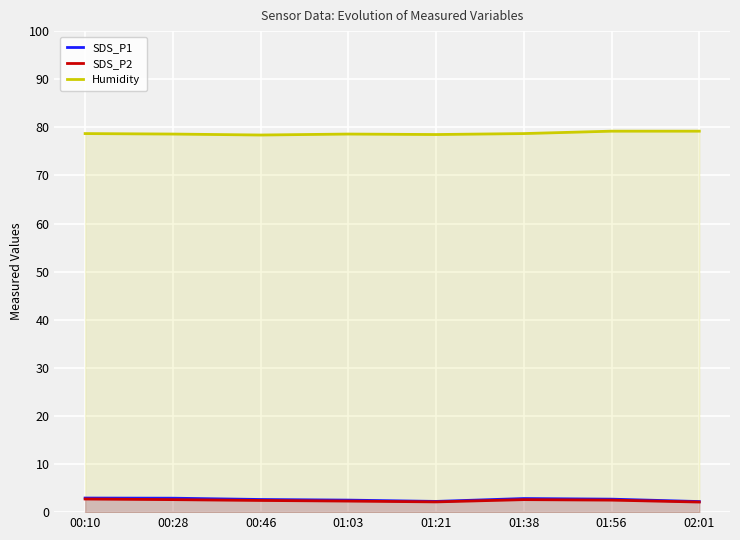

Reading right to left, transcribe all the data shown in this chart.

SDS_P1: 2.2	2.7	2.8	2.2	2.5	2.6	2.9	2.9
SDS_P2: 2.1	2.5	2.6	2.1	2.3	2.4	2.6	2.7
Humidity: 79.2	79.2	78.7	78.5	78.6	78.4	78.6	78.7